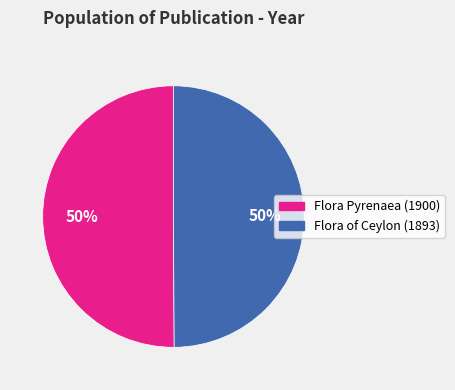

To the nearest percent, what percentage of the pie is Flora Pyrenaea (1900)?

50%